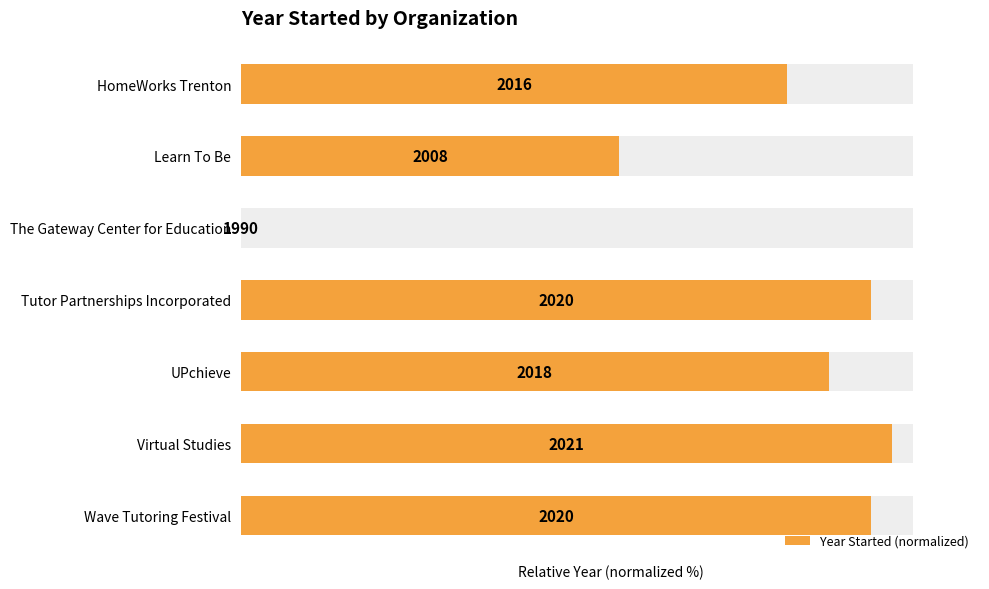

What is the value of the 7th bar from the left?

93.8